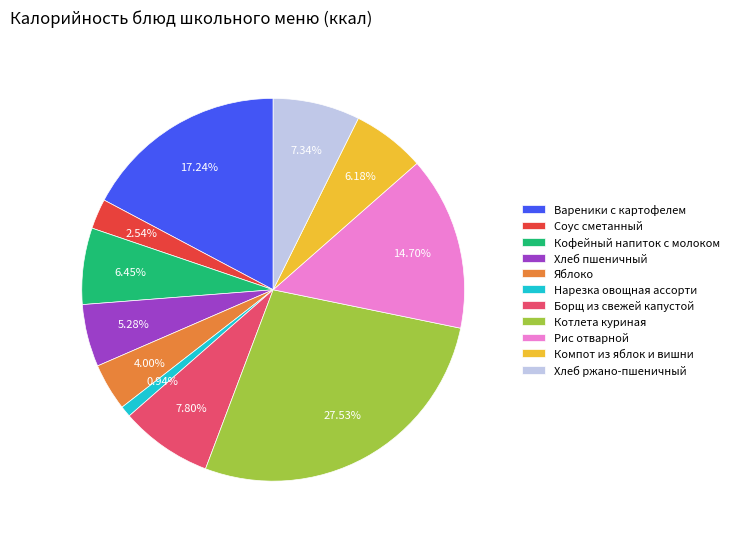

What percentage do Кофейный напиток с молоком and Хлеб пшеничный together represent?

11.7%